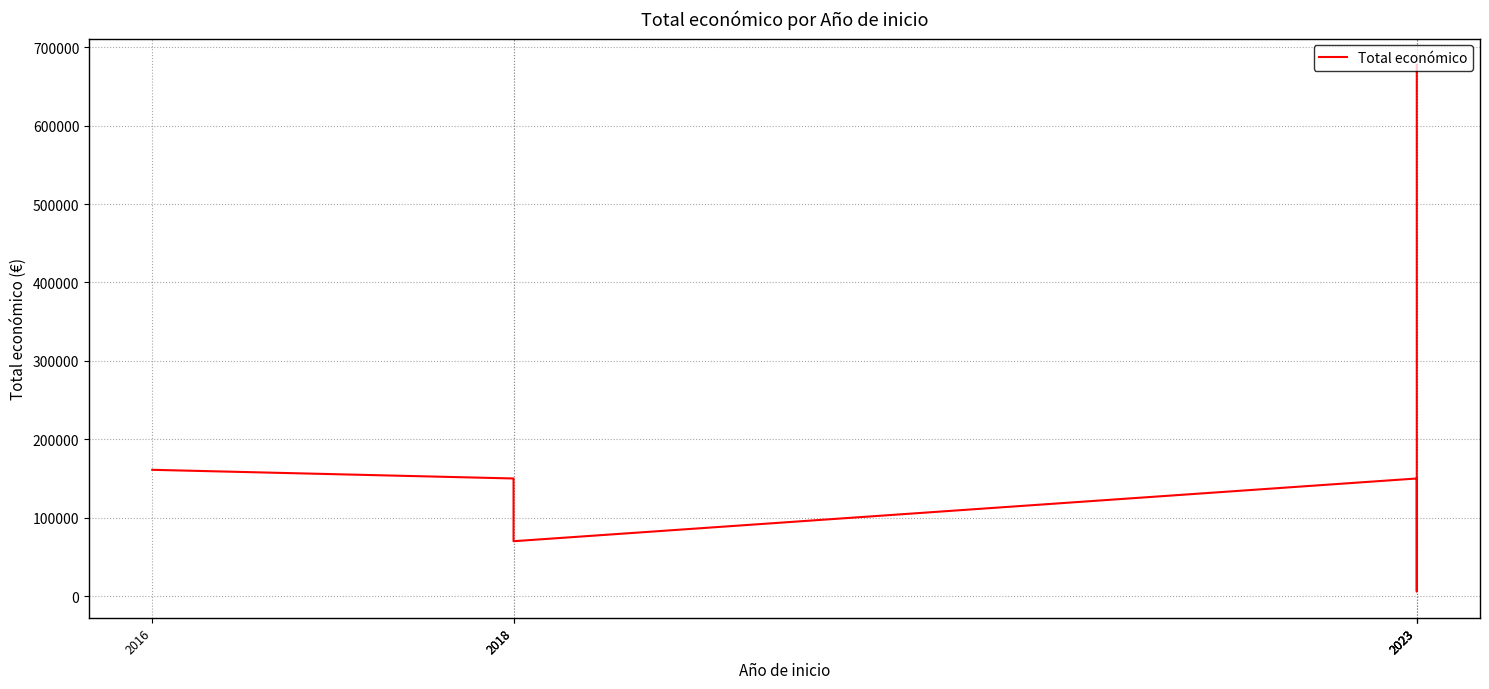

What is the ratio of the value at 2018 to the value at 2023?

0.2